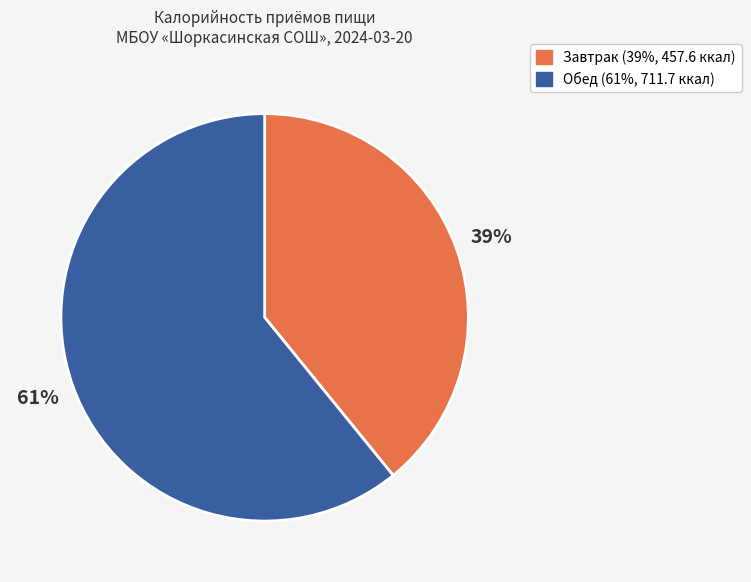

Do Обед and Завтрак together represent more than half of the pie?

Yes